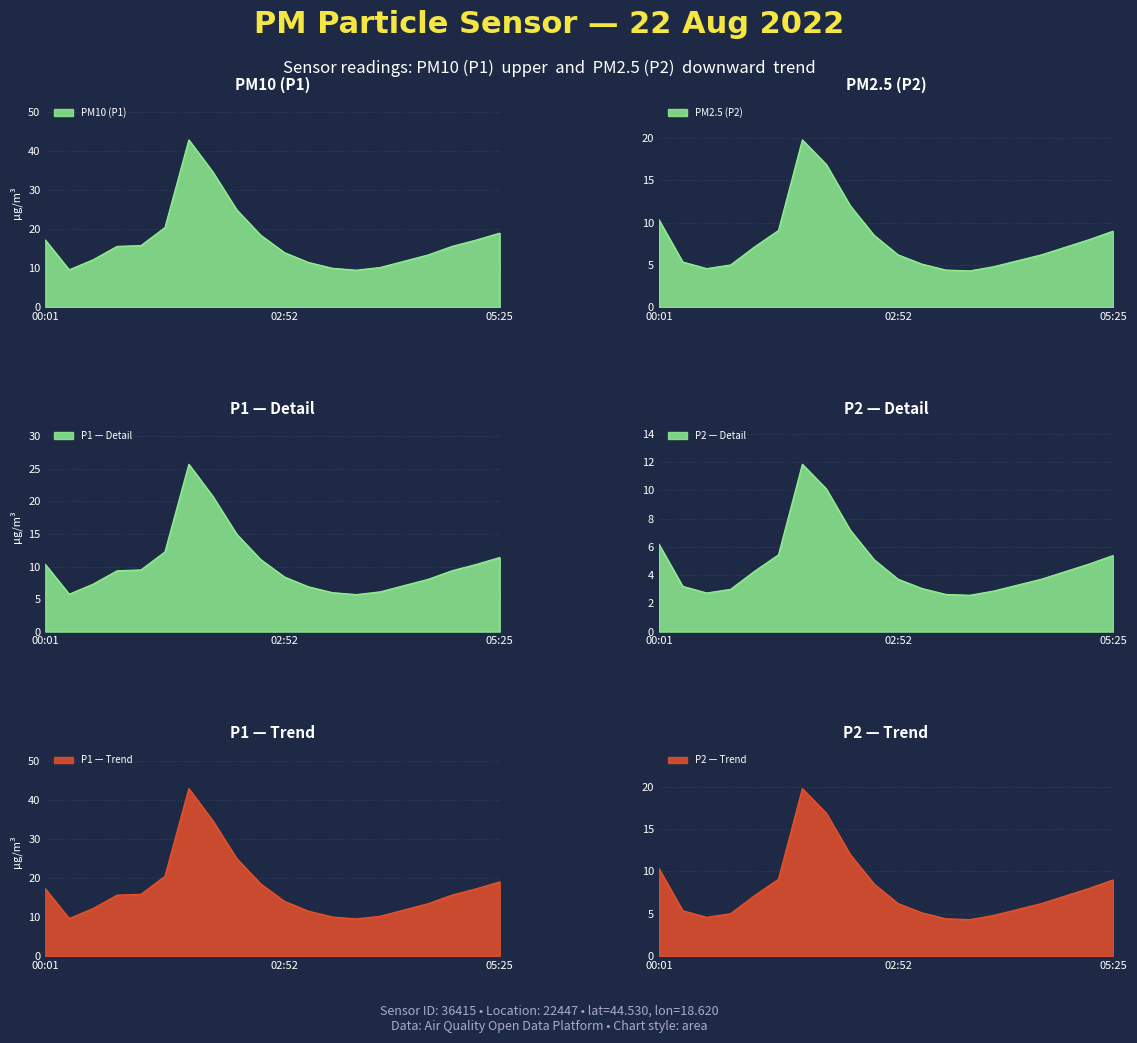

List the labels in order of P1 value, smallest first.

03:43, 00:18, 03:26, 04:00, 03:09, 04:17, 00:35, 04:34, 02:52, 00:52, 04:51, 01:09, 05:08, 00:01, 02:35, 05:25, 01:26, 02:18, 02:01, 01:44